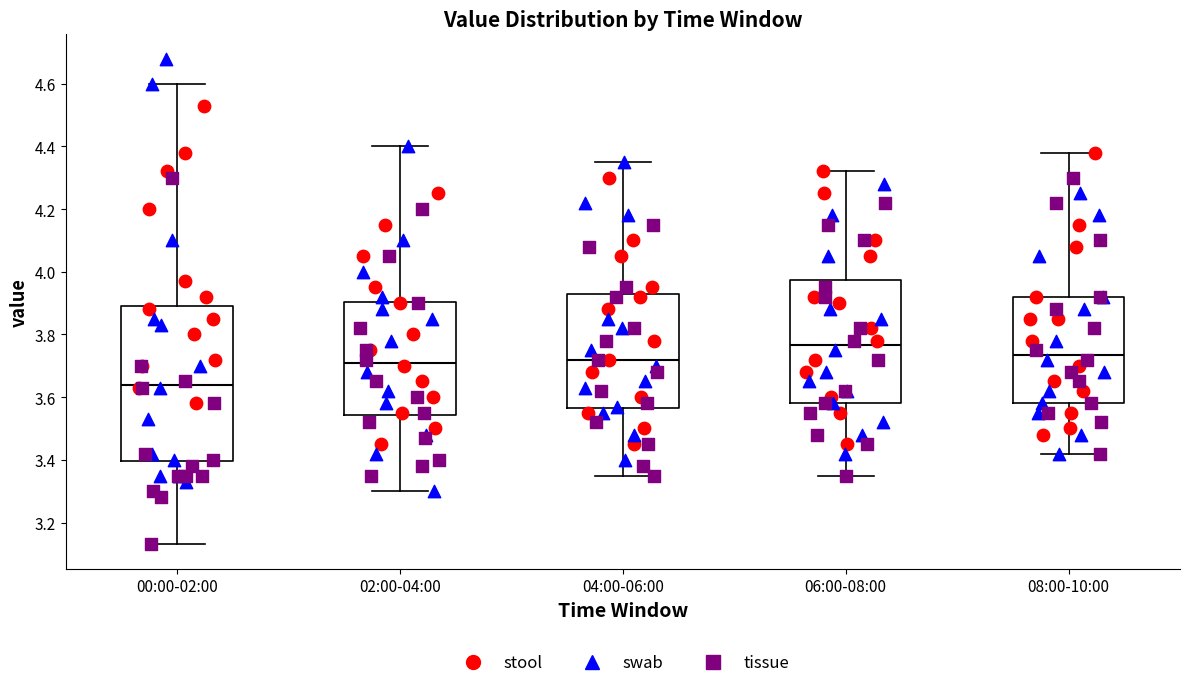

Where does the lower whisker of the box for 08:00-10:00 end on the y-axis? The values are not printed on the chart, so give them approximately, as read against the axis.

3.42